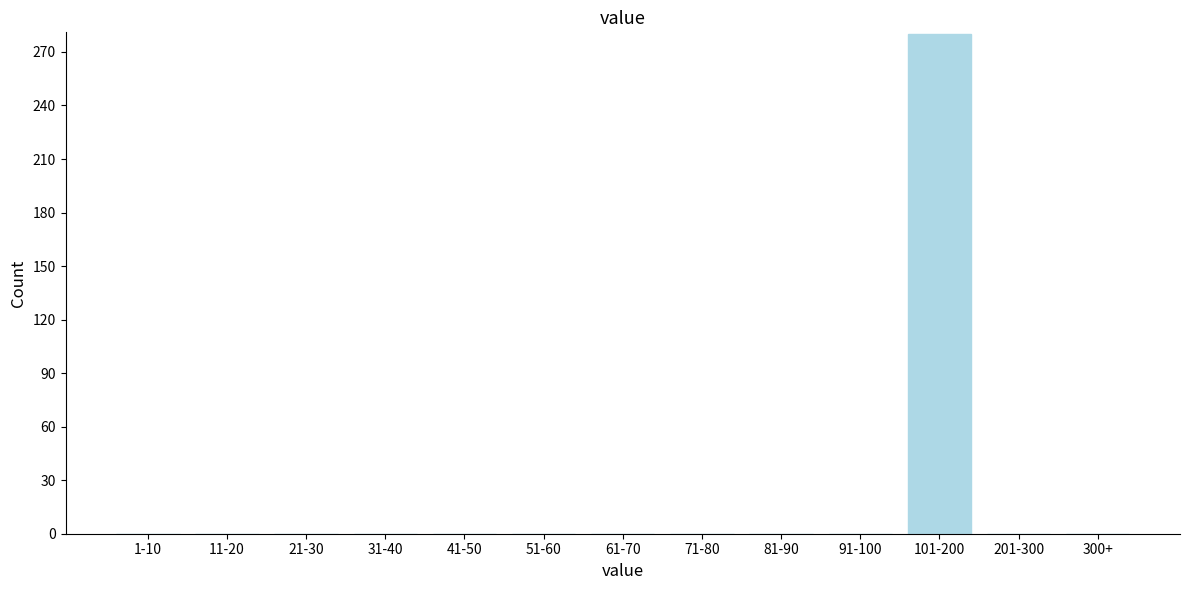

Reading left to right, extract all data points from this chart.

1-10=0	11-20=0	21-30=0	31-40=0	41-50=0	51-60=0	61-70=0	71-80=0	81-90=0	91-100=0	101-200=280	201-300=0	300+=0